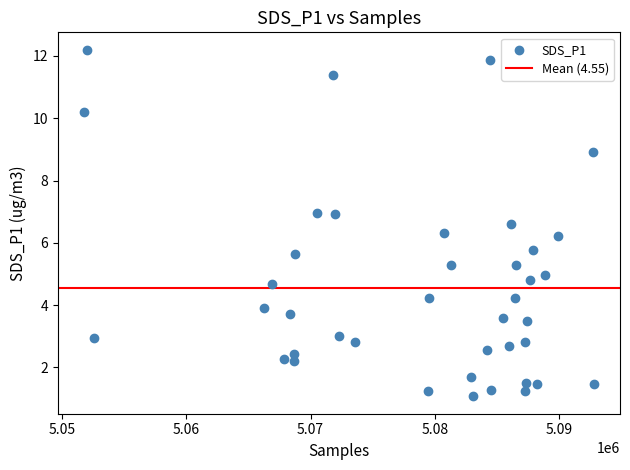

What is the range of X values (max minus min)?

41100.0